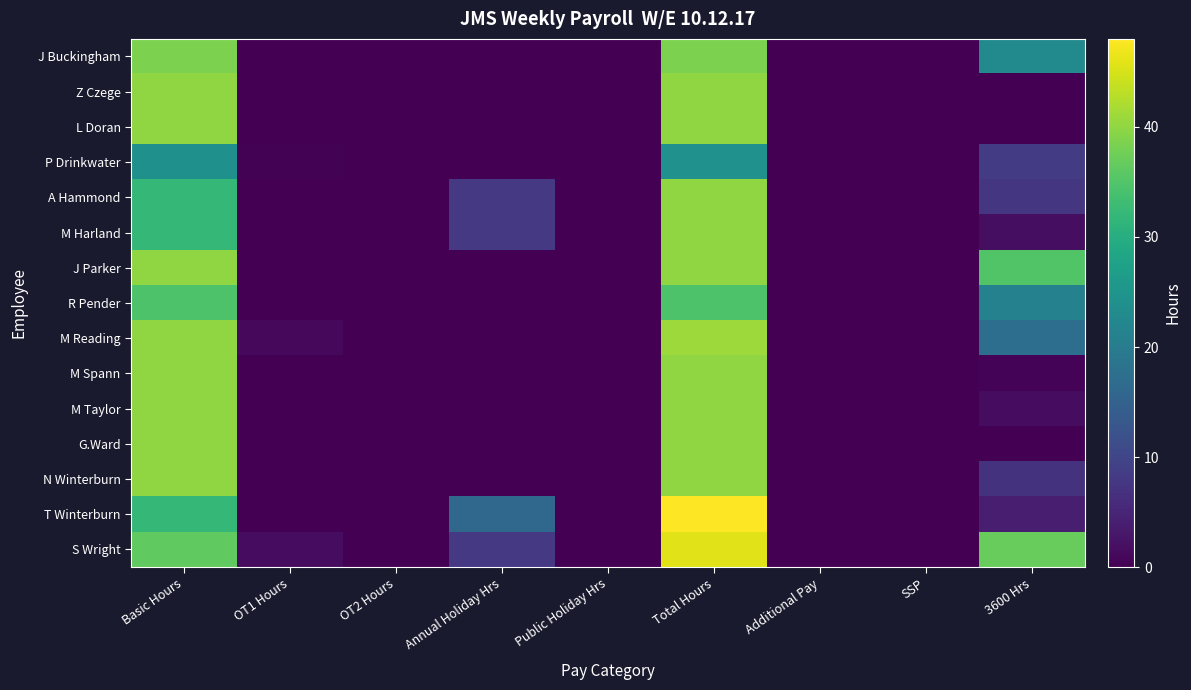

Which series changed the most between Annual Holiday Hrs and SSP?

T Winterburn